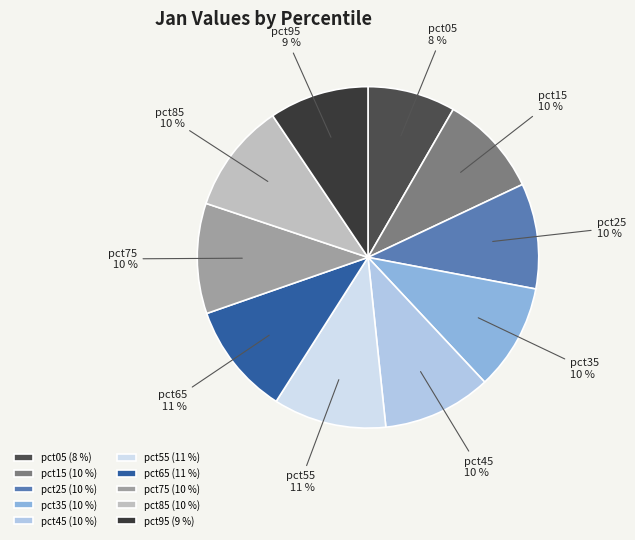

Is pct25 the majority of the pie?

No